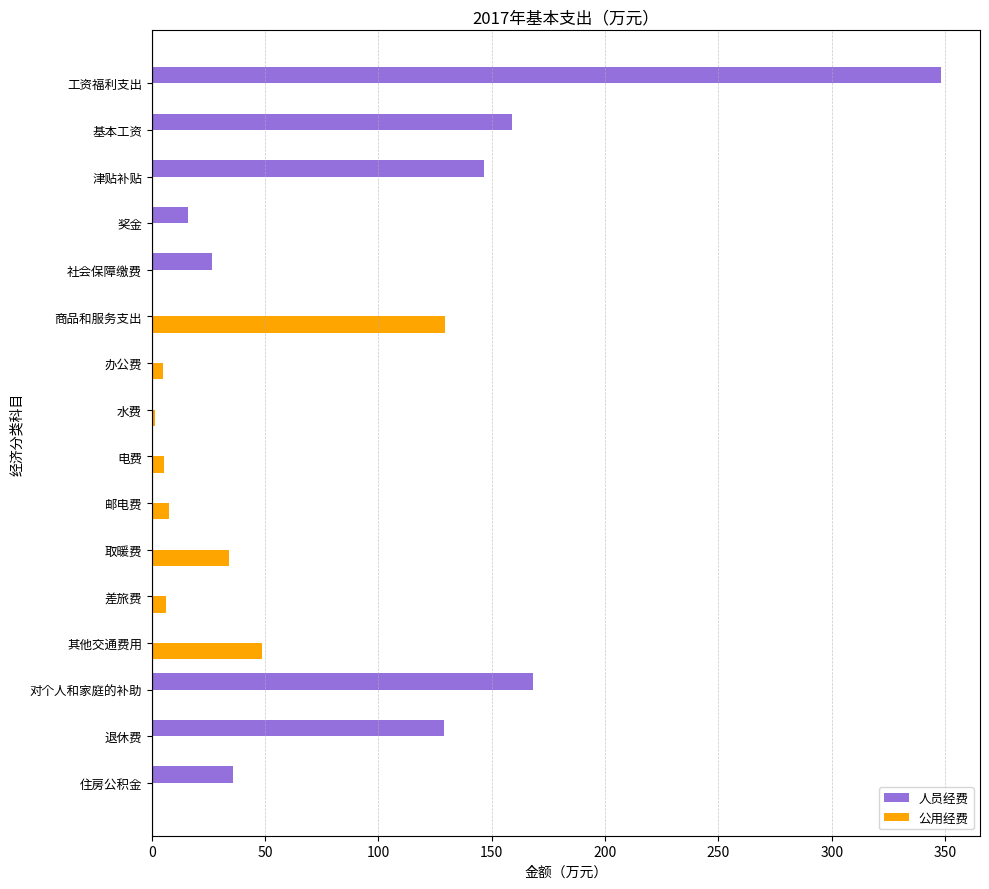

What is the sum of the 人员经费 values at 退休费 and 工资福利支出?

476.8